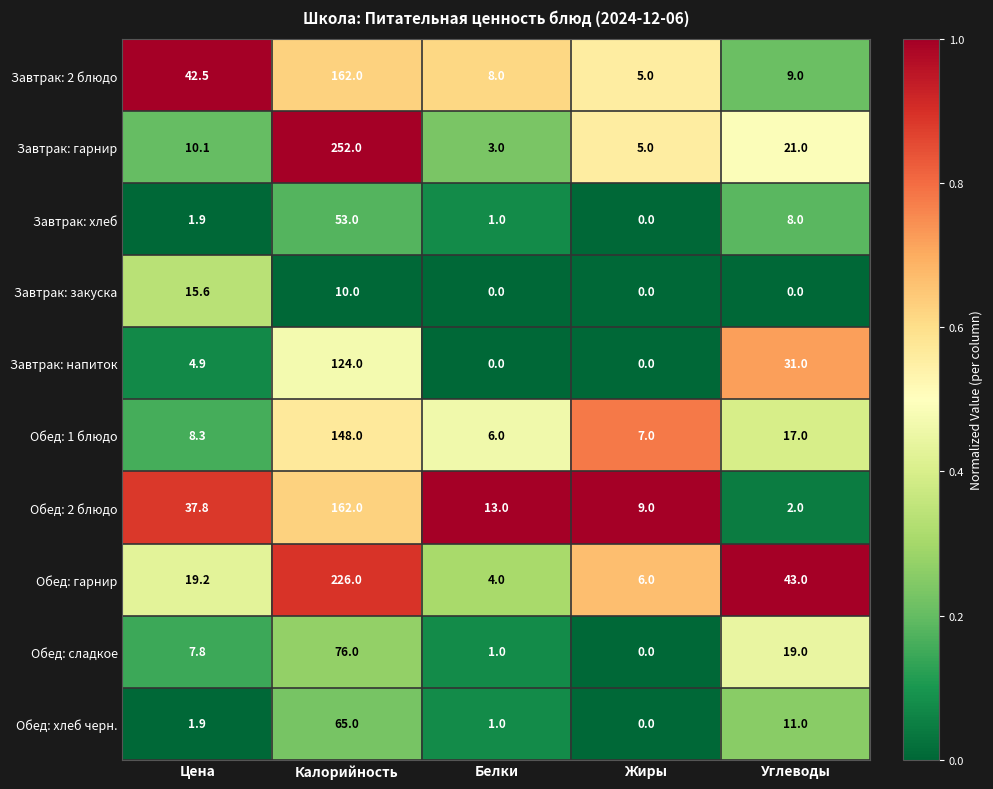

The value of Обед: 2 блюдо at Калорийность is 162.0. True or false?

True